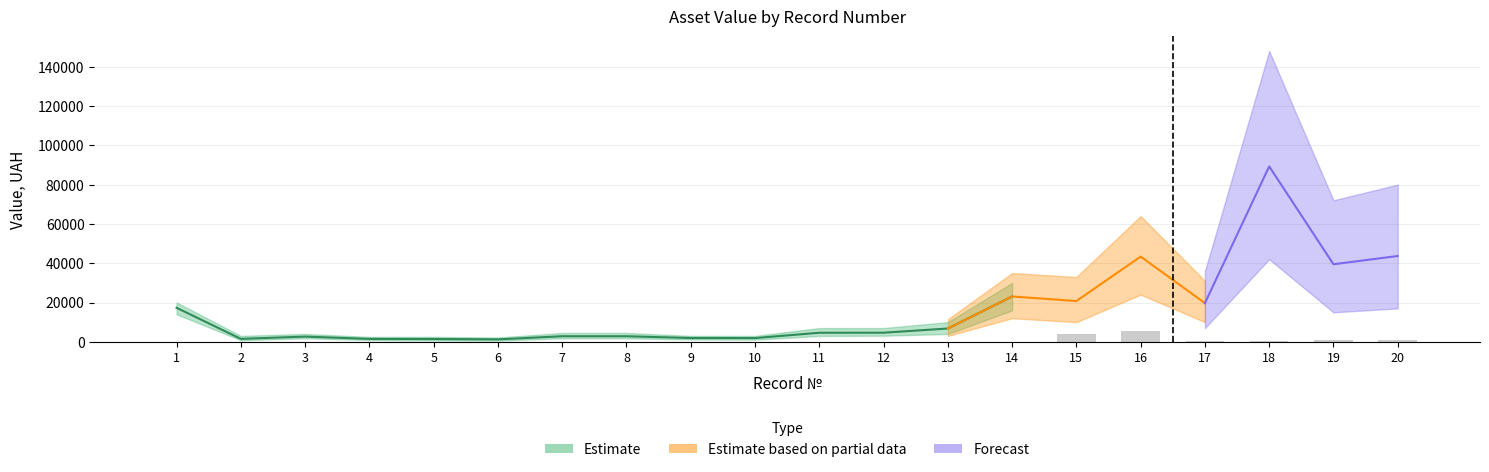

Are the bars grouped side by side (vs. stacked)?

No